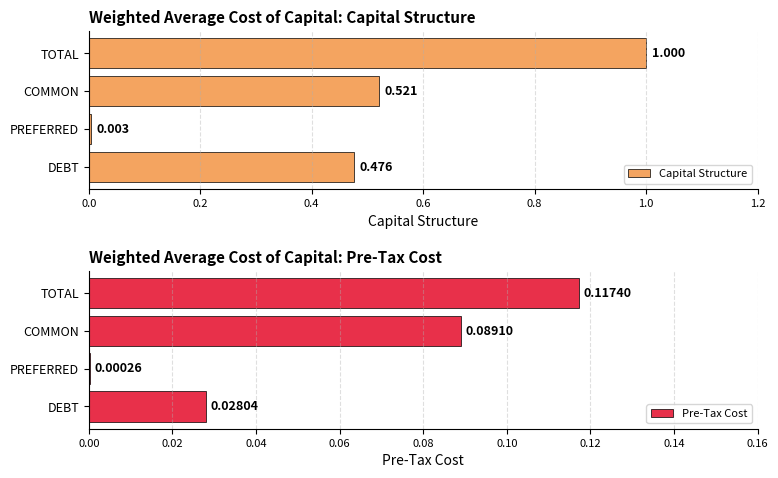

At which label is Capital Structure closest to 0?

PREFERRED